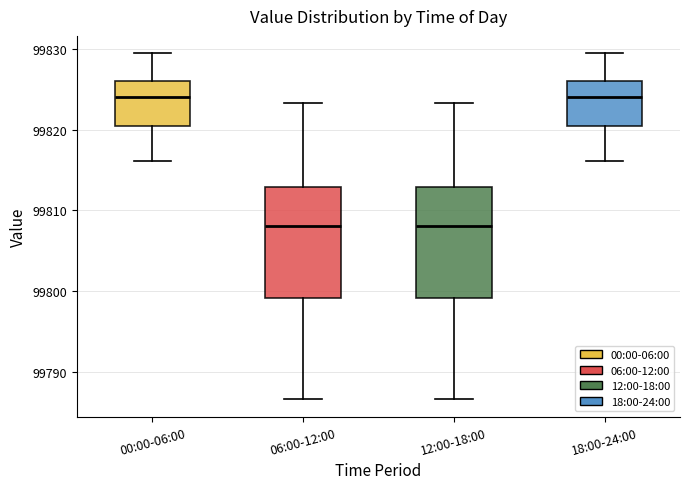

Where does the lower whisker of the box for 18:00-24:00 end on the y-axis? The values are not printed on the chart, so give them approximately, as read against the axis.

99816